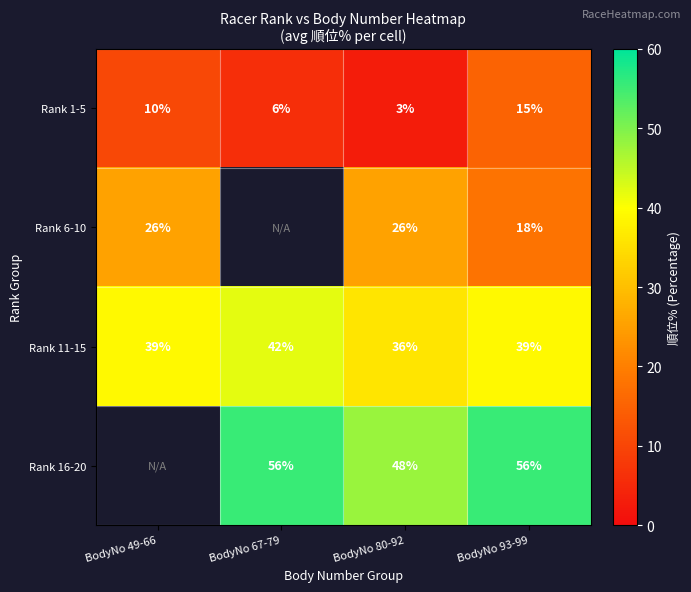

List the labels in order of Rank 1-5 value, smallest first.

BodyNo 80-92, BodyNo 67-79, BodyNo 49-66, BodyNo 93-99